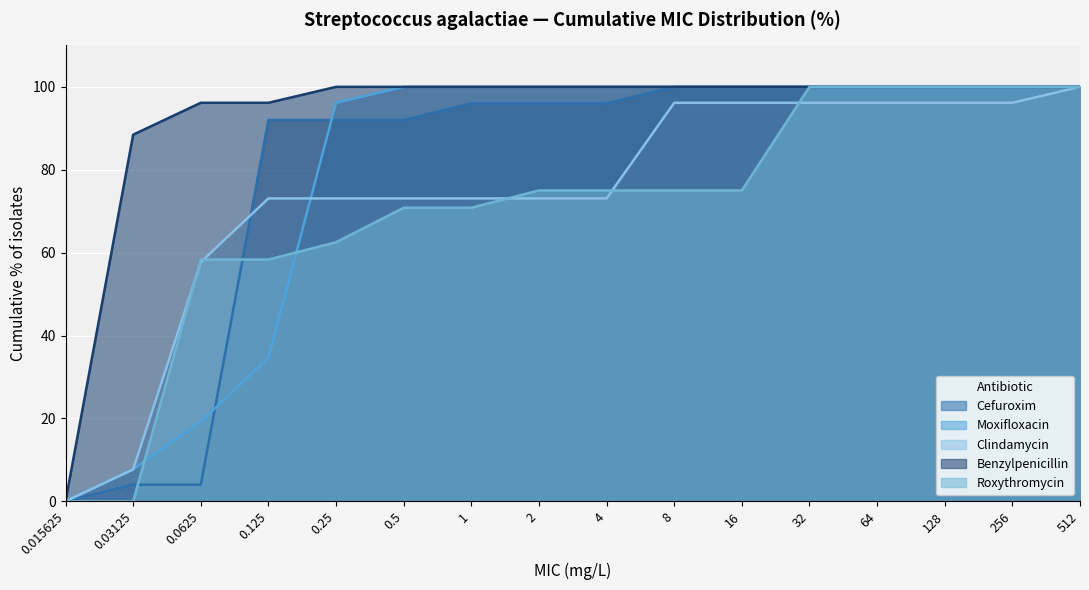

Is the value of Moxifloxacin at 8 greater than the value of Roxythromycin at 0.015625?

Yes